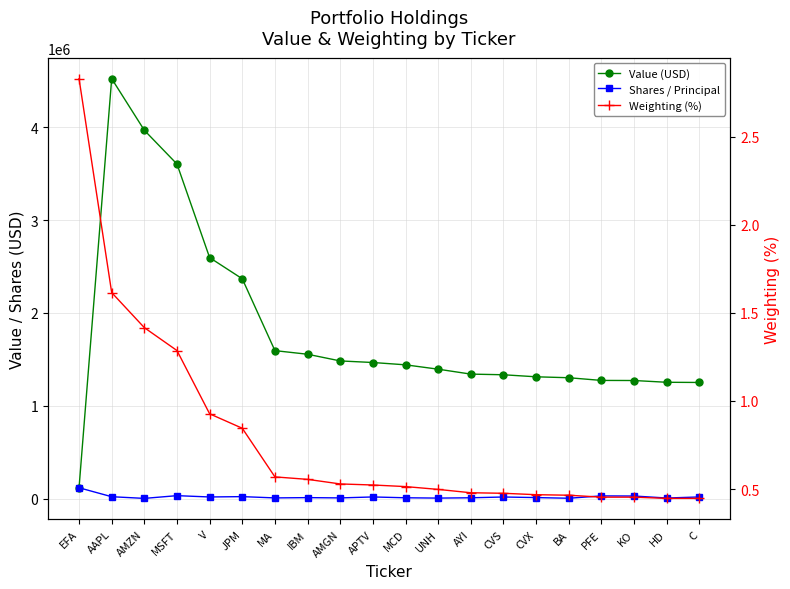

In Shares / Principal, how many points are lower than both neighbors (excluding endpoints)?

7